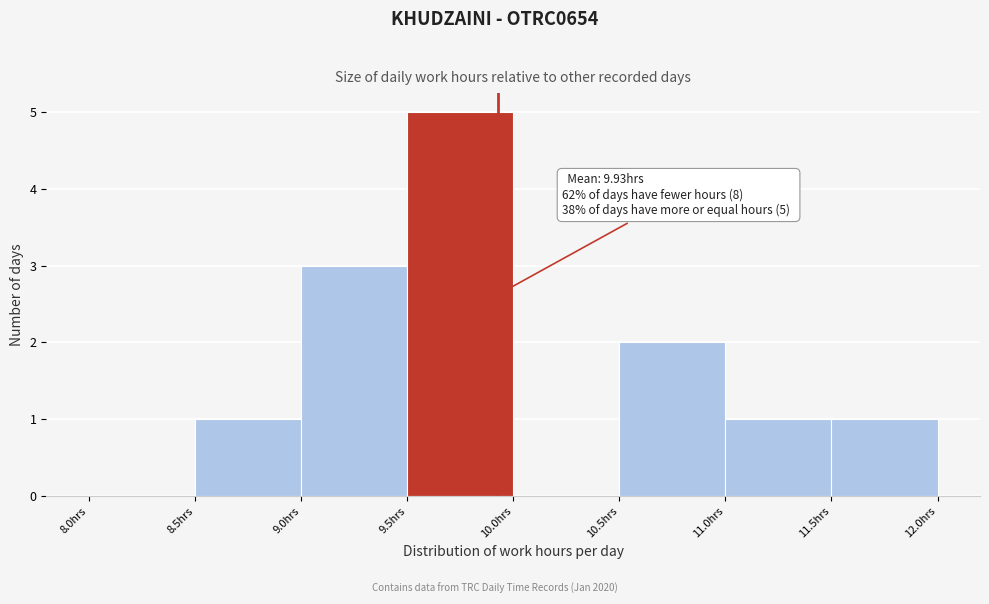

Over which range of the x-axis is the bar tallest?

9.5 to 10.0